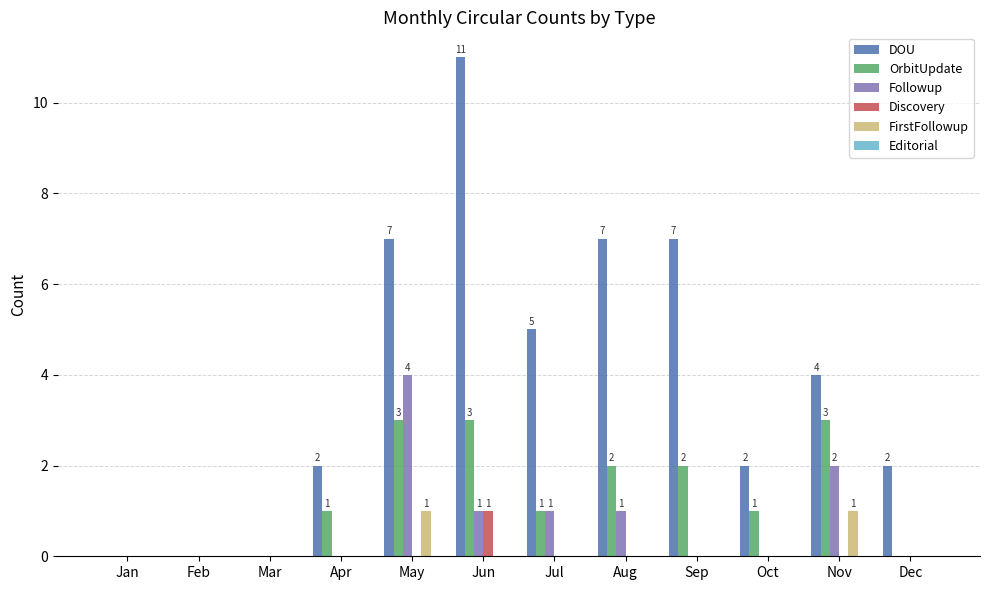

What is the sum of all DOU values?

47